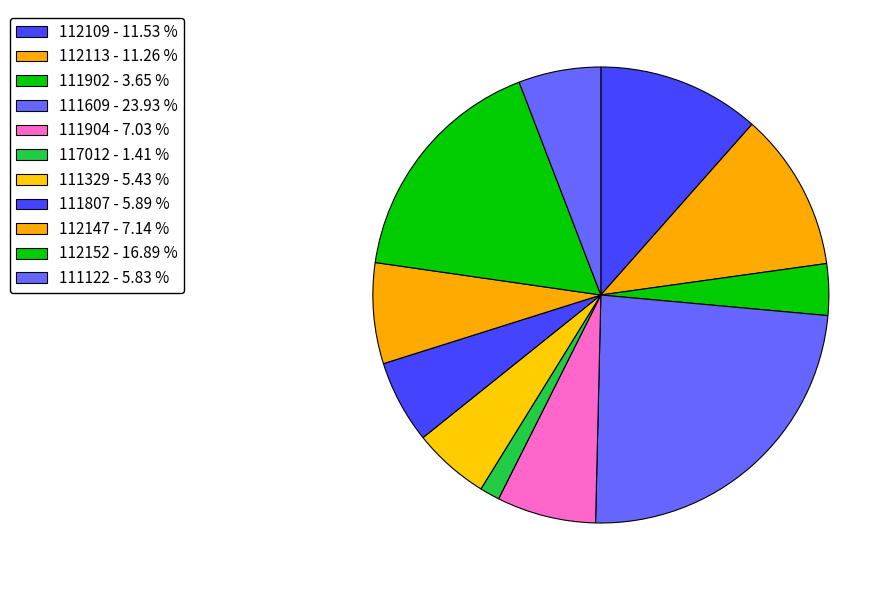

To the nearest percent, what is the combined percentage of 111807 and 111609?

30%